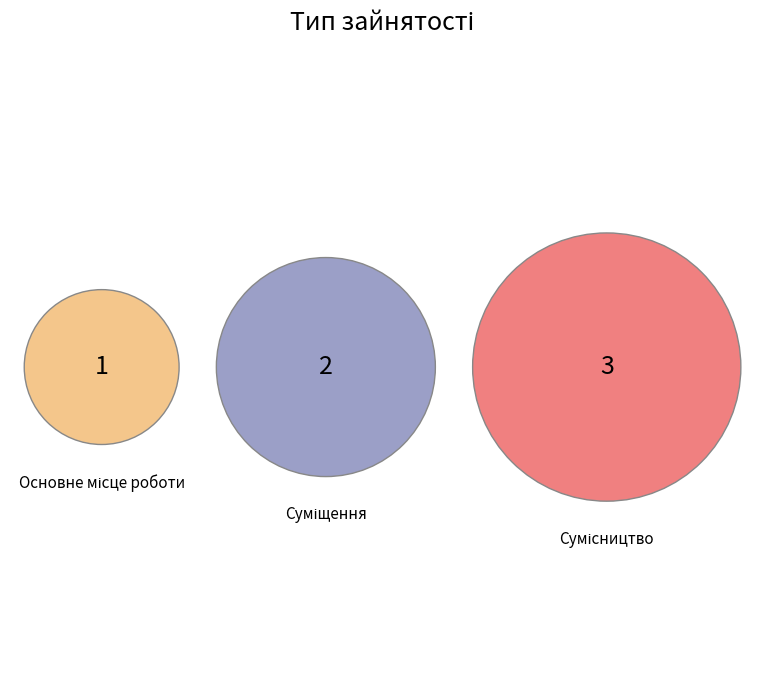

The Суміщення slice represents 33% of the pie. True or false?

True